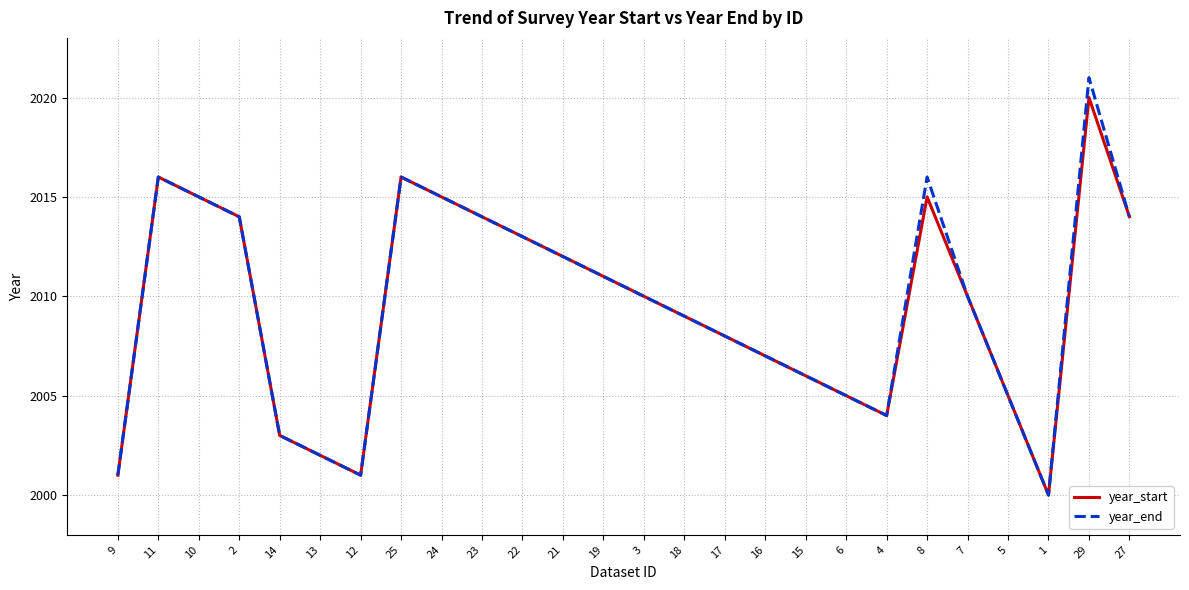

What position from the right is 6?

8